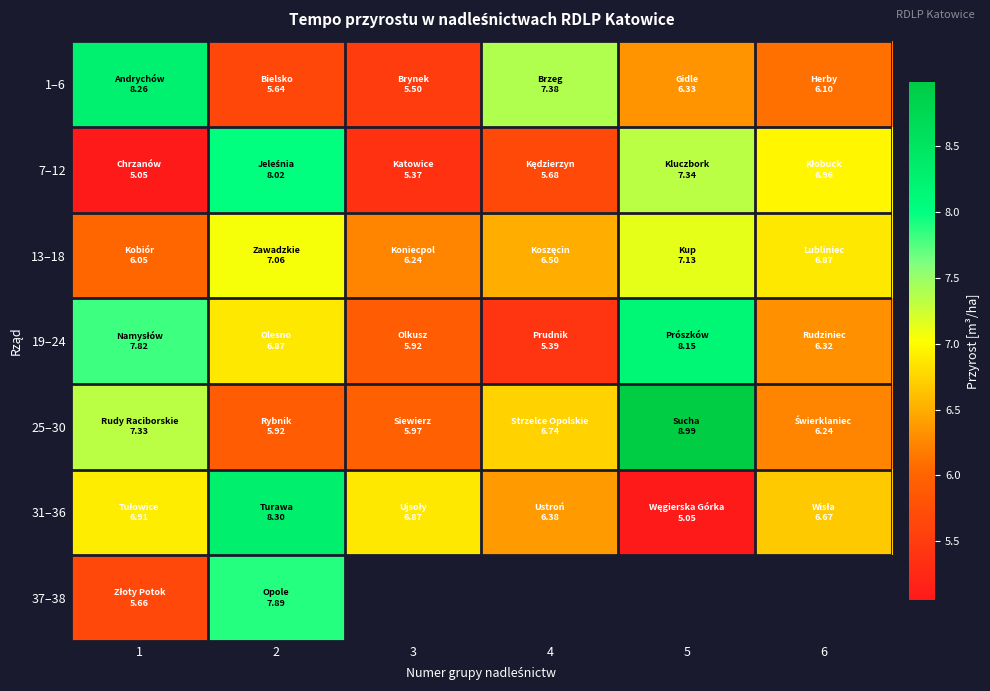

What is the sum of the 1–6 values at 1 and 5?

14.6